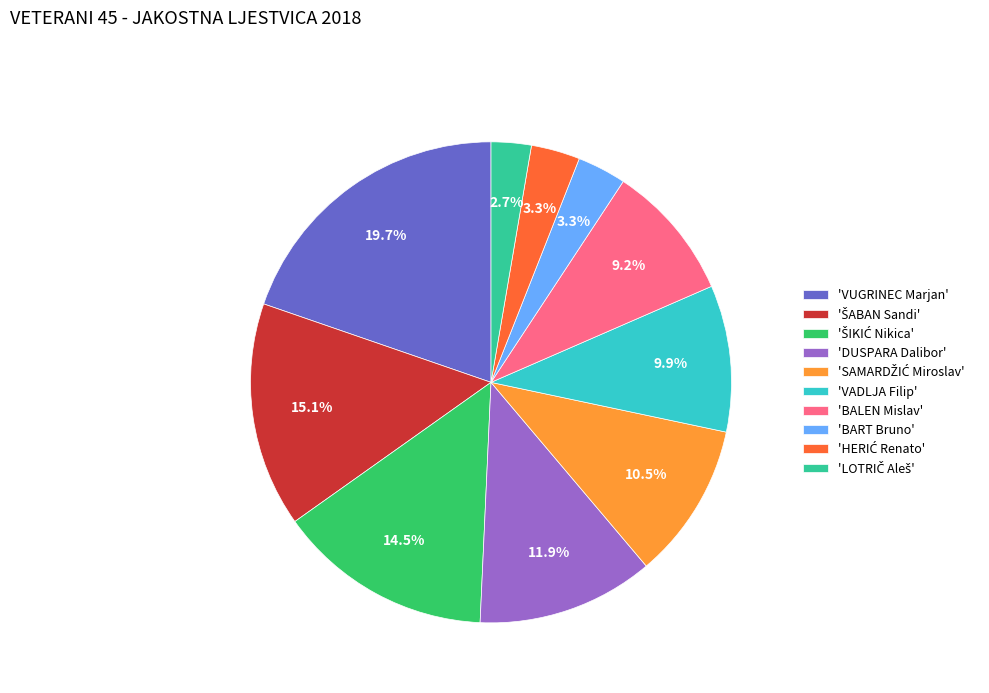

Count the number of slices in the pie.

10